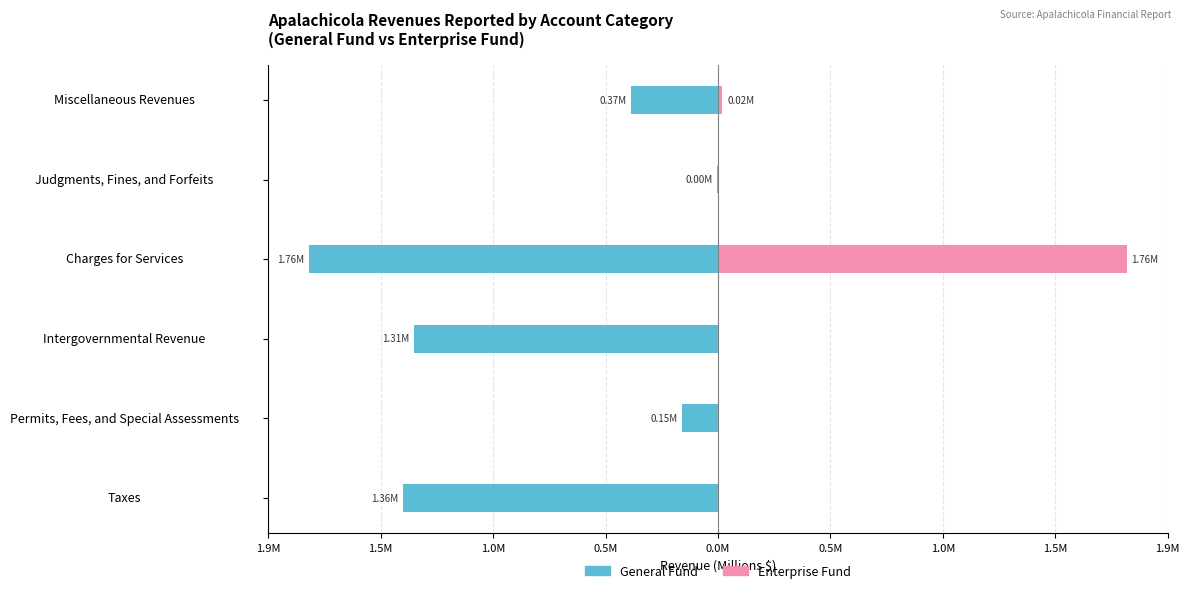

What is the greatest value displayed?

1.8